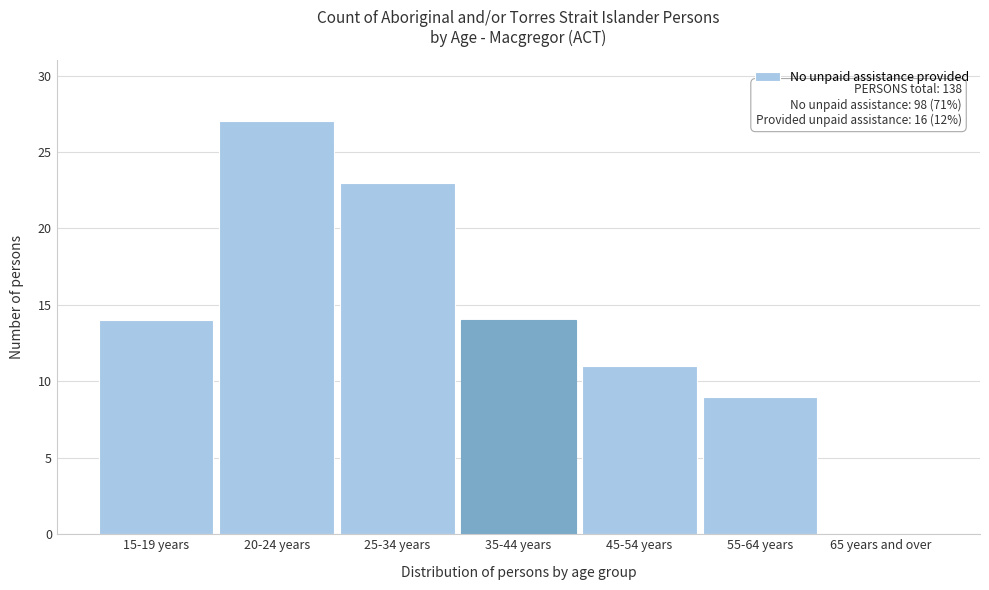

Reading left to right, what are all the values shown in this chart?

15-19 years=14	20-24 years=27	25-34 years=23	35-44 years=14	45-54 years=11	55-64 years=9	65 years and over=0